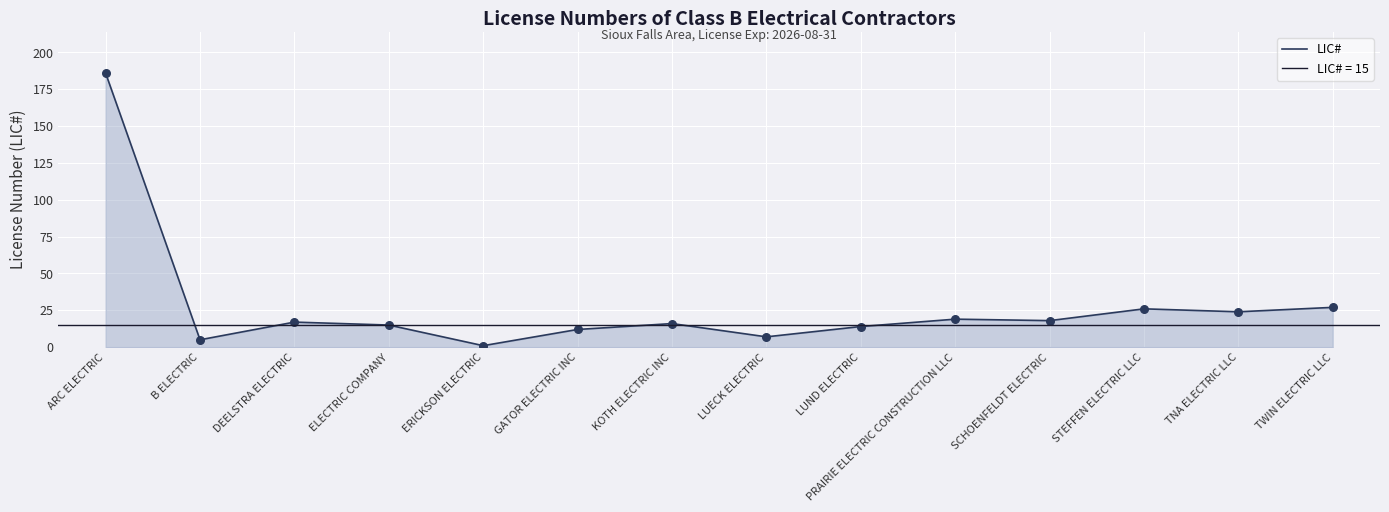

What is the change in value from B ELECTRIC to PRAIRIE ELECTRIC CONSTRUCTION LLC?

+14